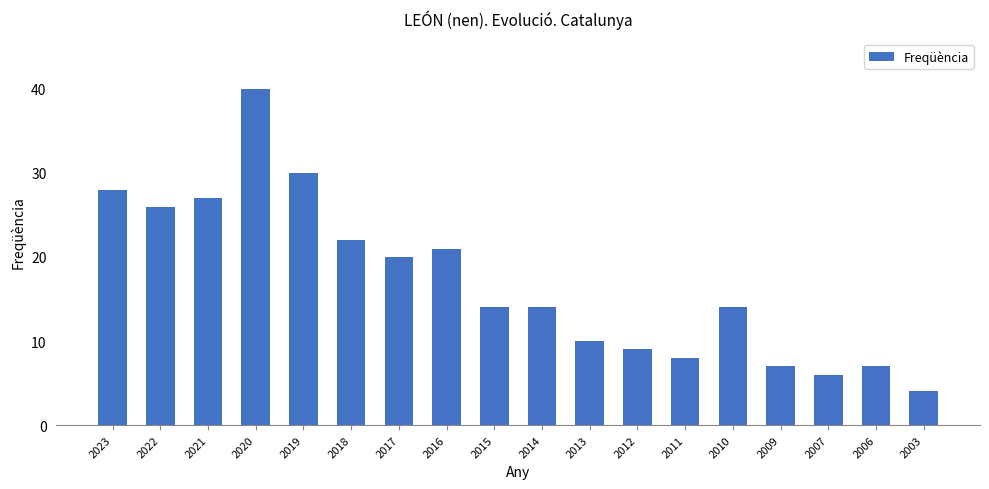

What is the change in value from 2019 to 2017?

-10